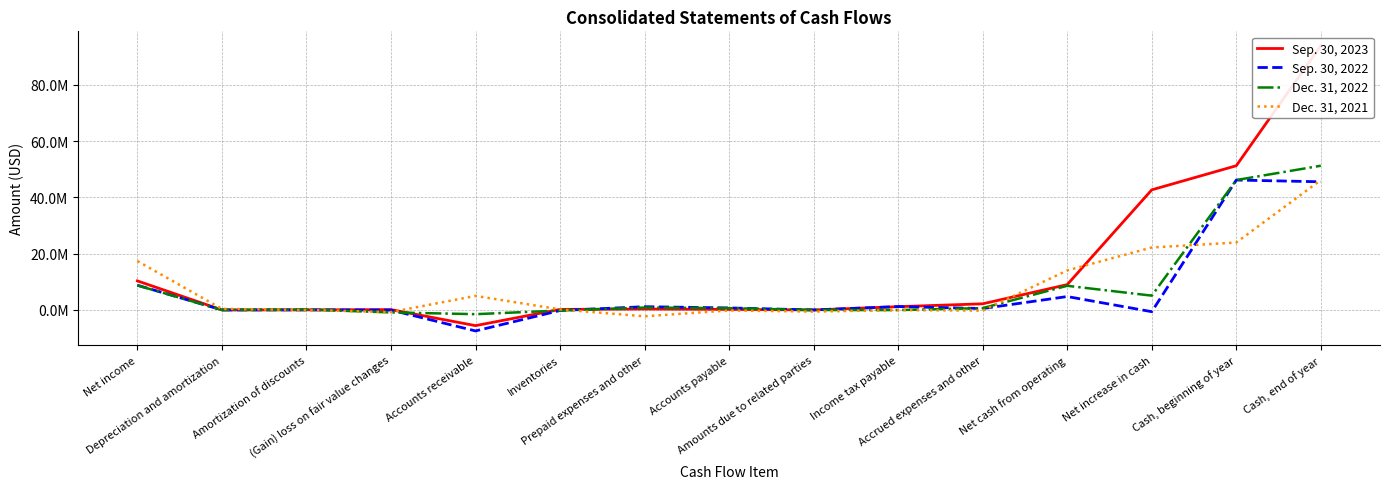

What is the value of the Dec. 31, 2021 point at the 14th from the left?

23963861